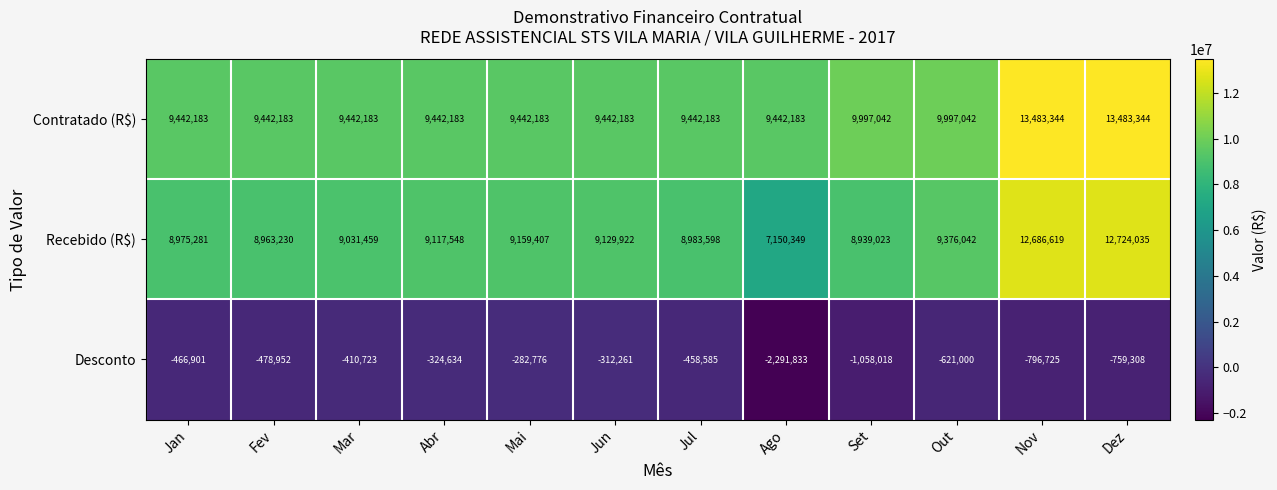

What is the sum of the Recebido (R$) values at Jan and Set?

17914304